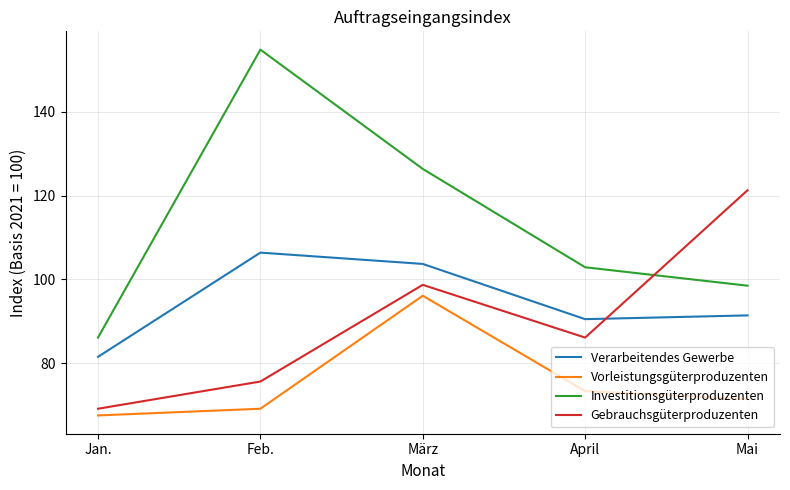

Where does the Investitionsgüterproduzenten series first go above 102?

Feb.